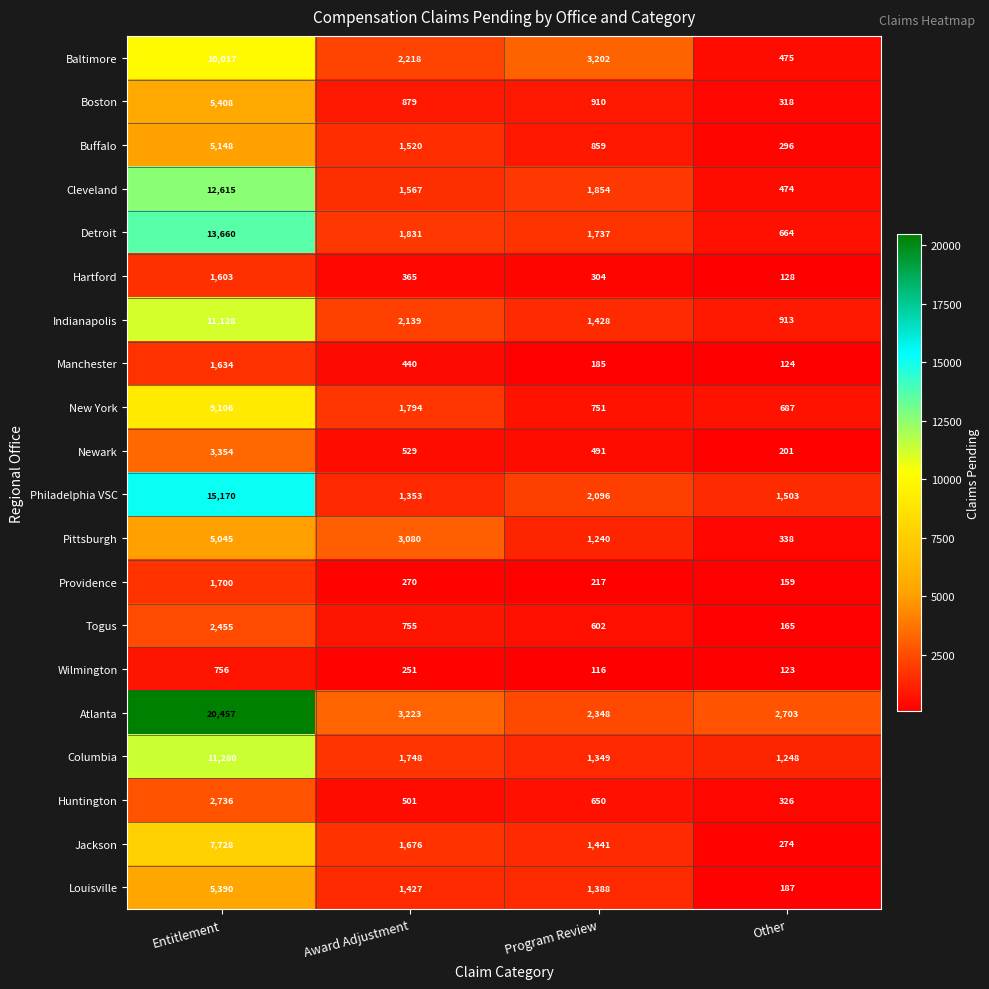

What is the total value across all series at Other?

11306